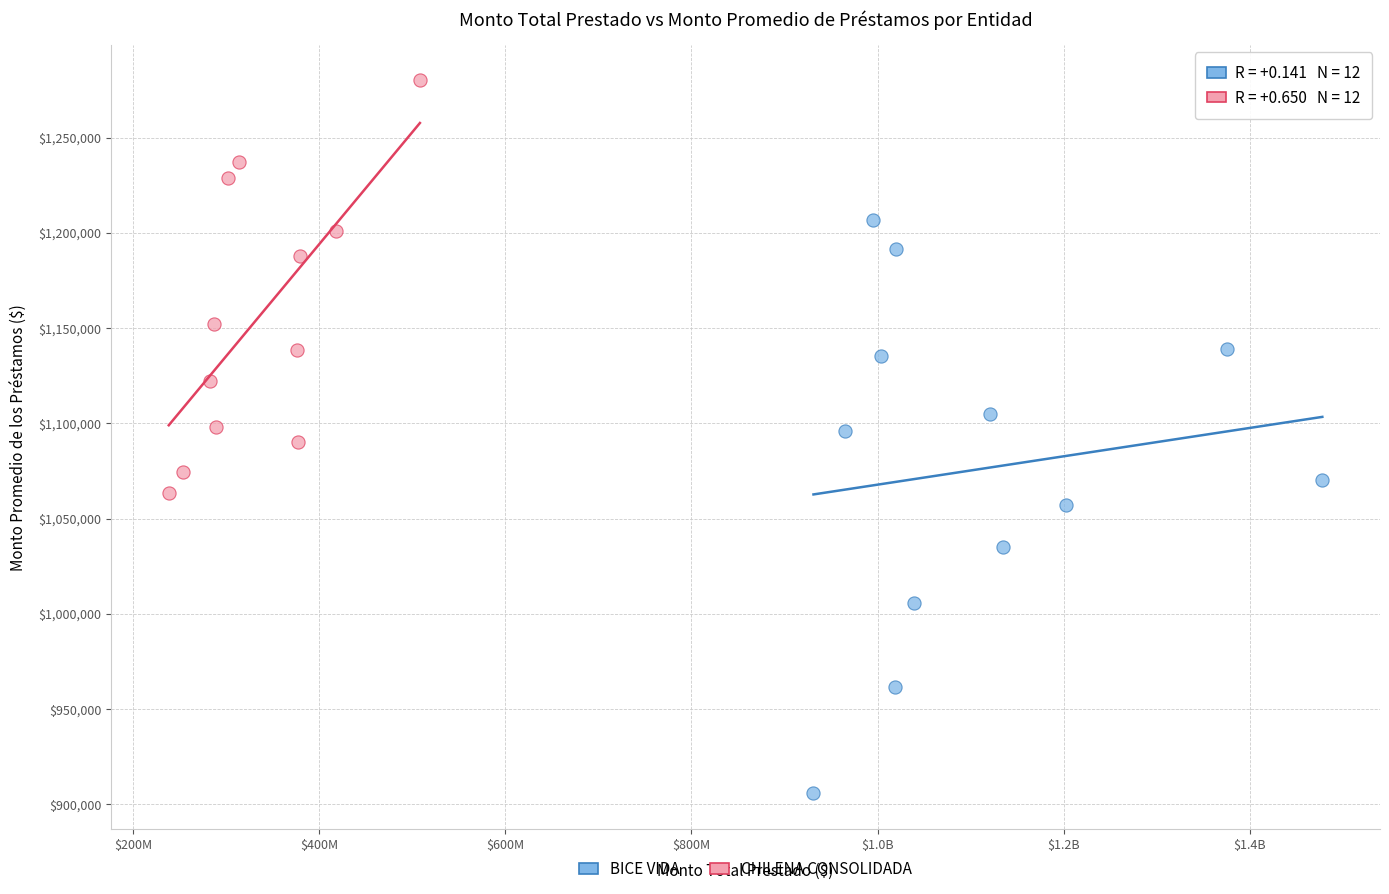

What are all the series names shown in the legend?

BICE VIDA, CHILENA CONSOLIDADA